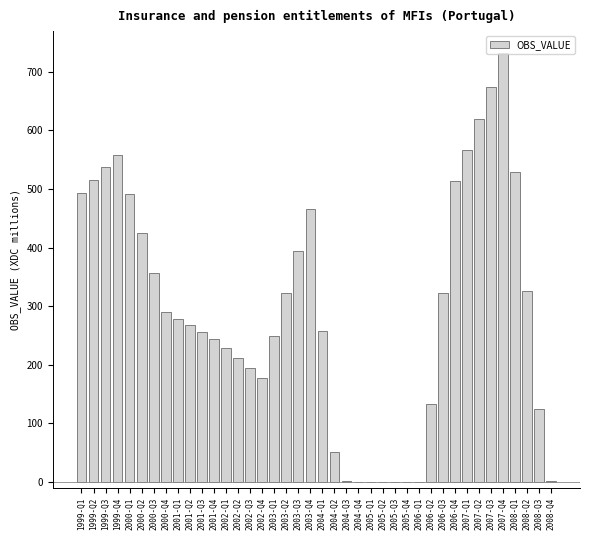

What is the maximum value shown in the chart?

732.7